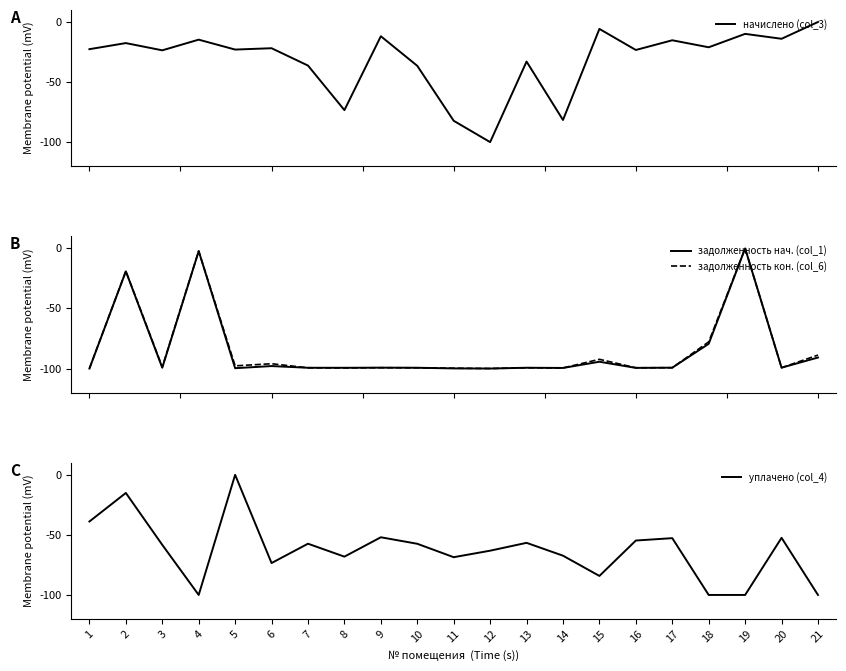

Reading left to right, what are all the values shown in this chart?

начислено (col_3): 1=-22.6	2=-17.6	3=-23.6	4=-14.7	5=-23.0	6=-21.8	7=-36.3	8=-73.4	9=-11.9	10=-36.5	11=-82.2	12=-100.0	13=-32.9	14=-81.6	15=-5.8	16=-23.3	17=-15.2	18=-21.1	19=-9.9	20=-14.0	21=0.0
задолженность нач. (col_1): 1=-100.0	2=-19.1	3=-99.3	4=-2.2	5=-99.7	6=-97.9	7=-99.4	8=-99.4	9=-99.3	10=-99.4	11=-99.9	12=-100.0	13=-99.4	14=-99.5	15=-94.3	16=-99.5	17=-99.3	18=-79.4	19=0.0	20=-99.3	21=-90.8
задолженность кон. (col_6): 1=-100.0	2=-18.9	3=-98.7	4=-2.2	5=-97.8	6=-96.0	7=-99.4	8=-99.5	9=-99.3	10=-99.4	11=-99.7	12=-100.0	13=-99.4	14=-99.5	15=-92.3	16=-99.3	17=-99.3	18=-77.8	19=0.0	20=-99.3	21=-88.8
уплачено (col_4): 1=-38.8	2=-15.1	3=-58.3	4=-100.0	5=0.0	6=-73.4	7=-57.3	8=-68.1	9=-52.0	10=-57.4	11=-68.6	12=-63.1	13=-56.6	14=-67.3	15=-84.2	16=-54.7	17=-52.7	18=-100.0	19=-100.0	20=-52.4	21=-100.0